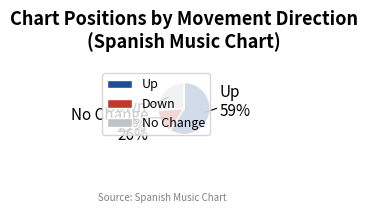

To the nearest percent, what portion does No Change represent?

26%